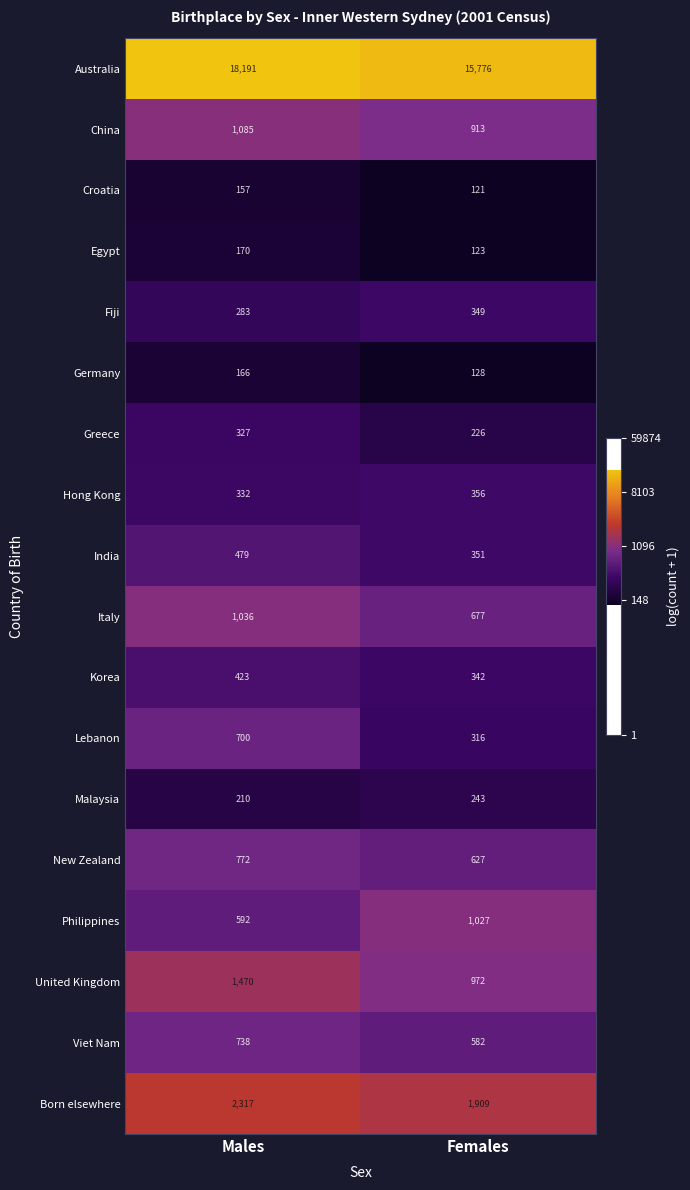

Where is Korea nearest to the value 382?

Females